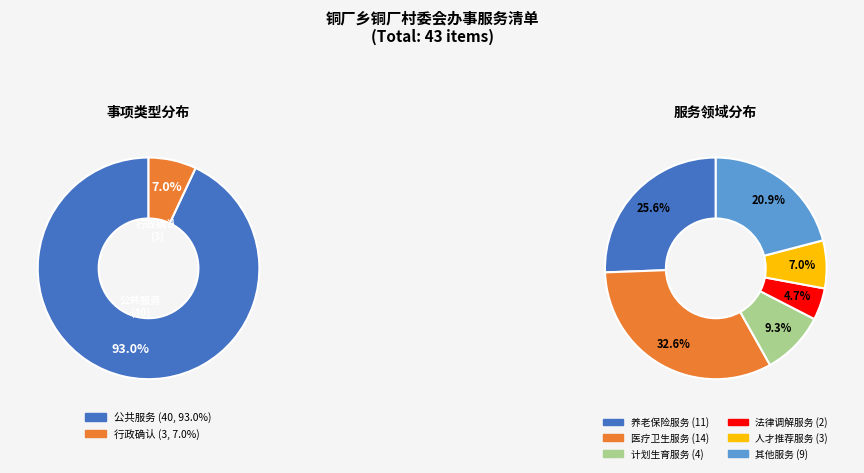

What is the change in value from 公共服务 to 行政确认?

-37